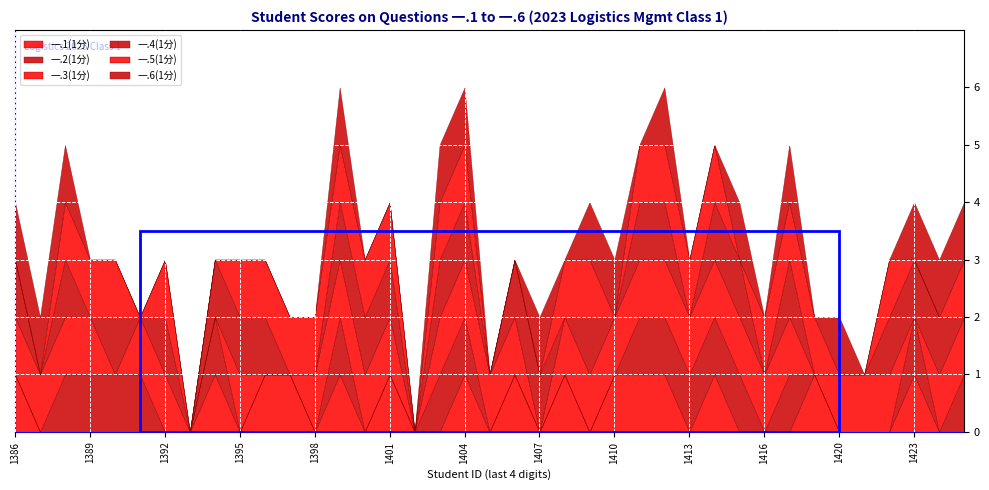

Is it true that 一.4(1分) equals 0 at 2023181397?

True